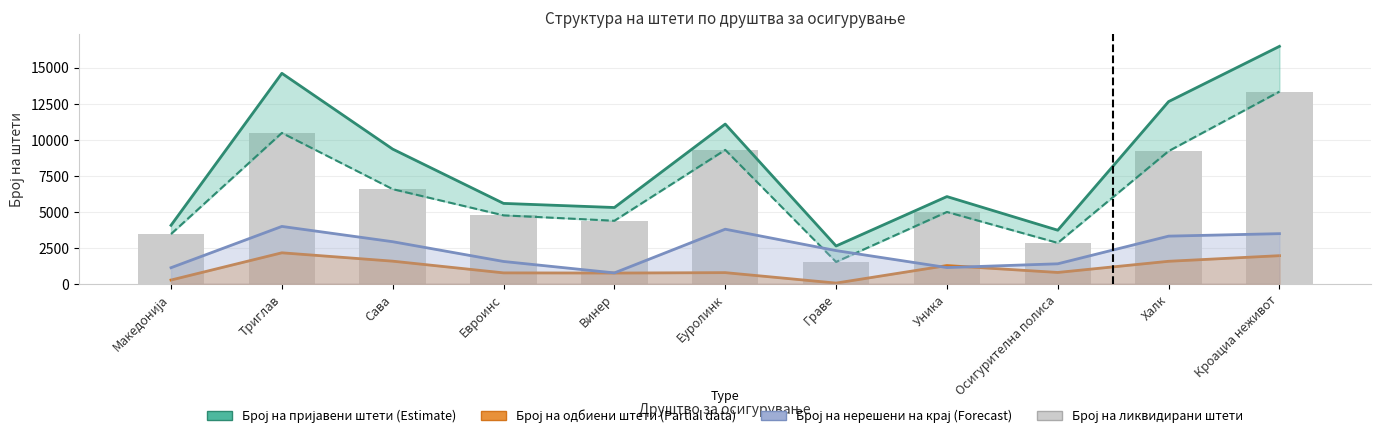

The Број на нерешени штети на крај series shows 2302 at Граве. True or false?

True